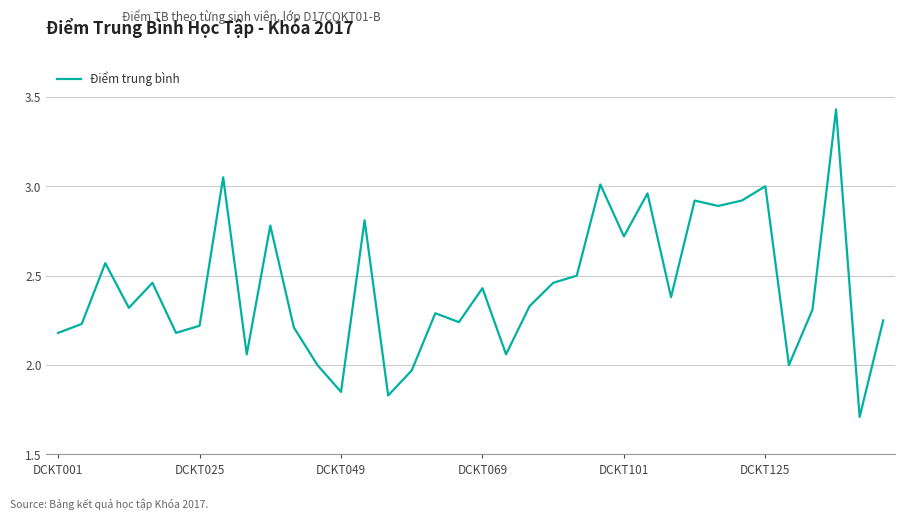

What is the difference between the maximum and minimum values?

1.7